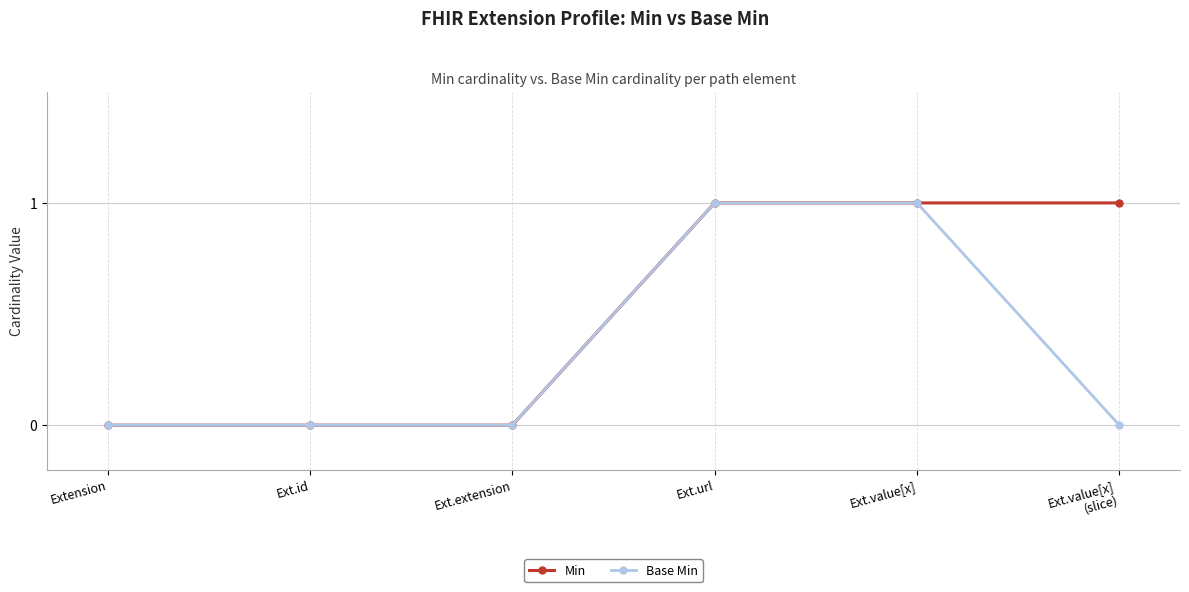

List the series in order of their overall mean, highest first.

Min, Base Min